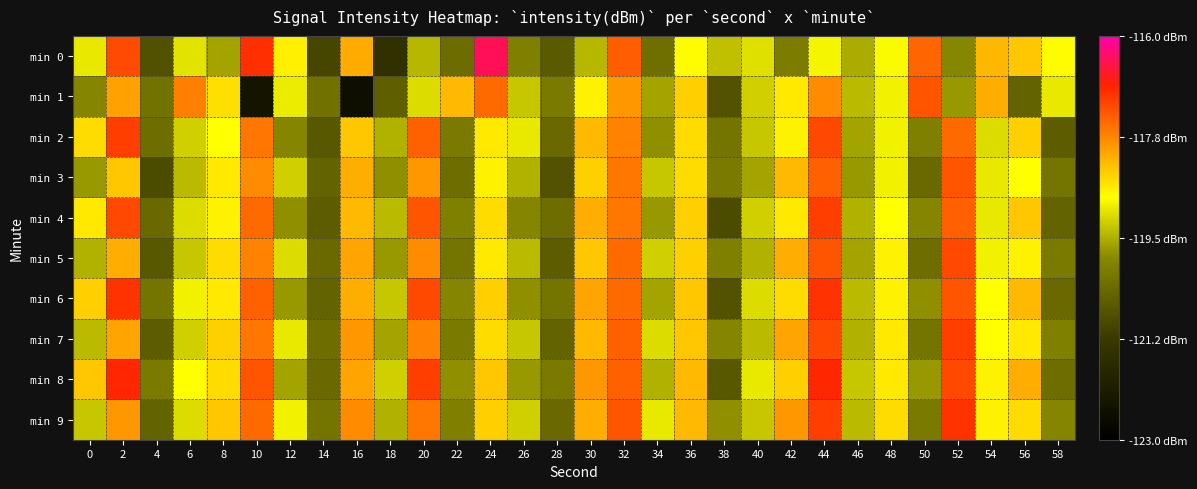

Between 40 and 24, which is larger?

24